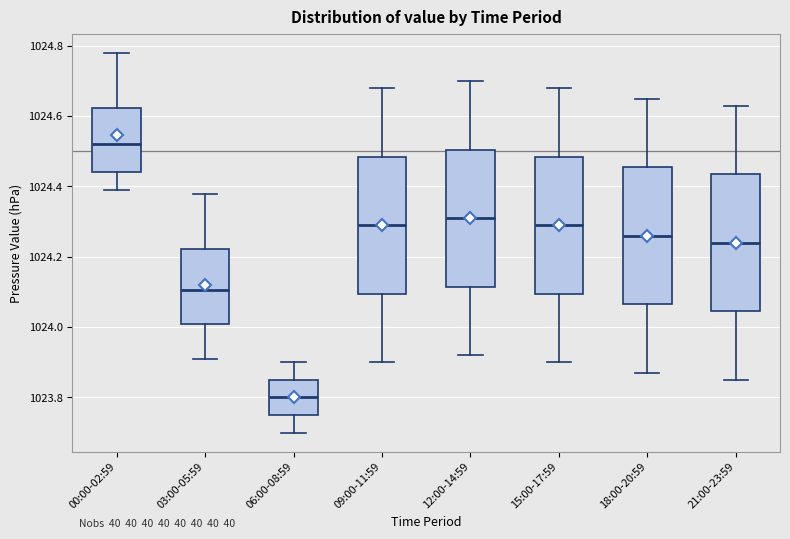

Which box has the highest median line?

00:00-02:59